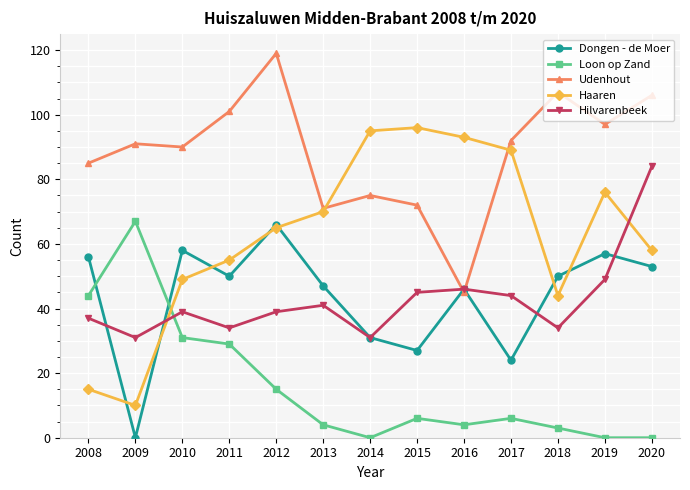

How many lines are shown in the chart?

5